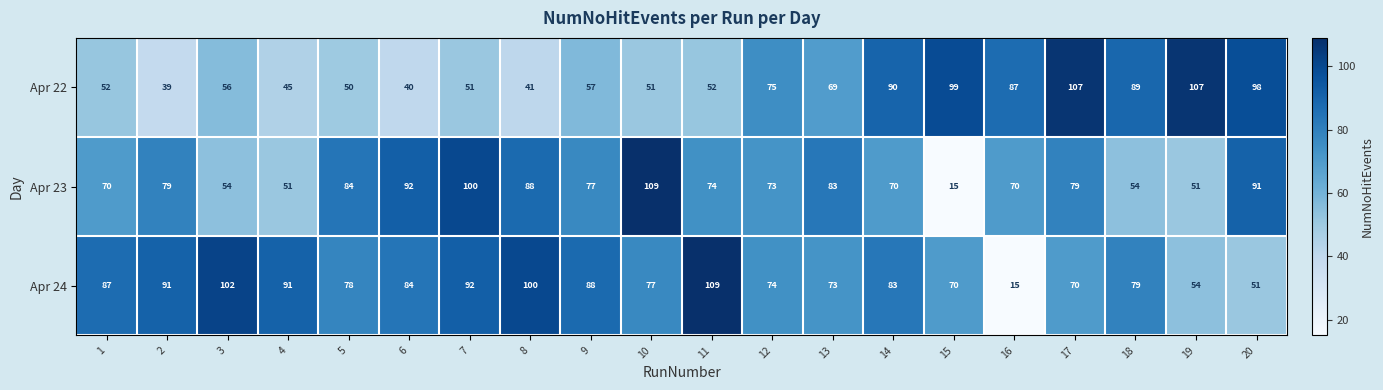

The value of Apr 23 at 2 is 79. True or false?

True